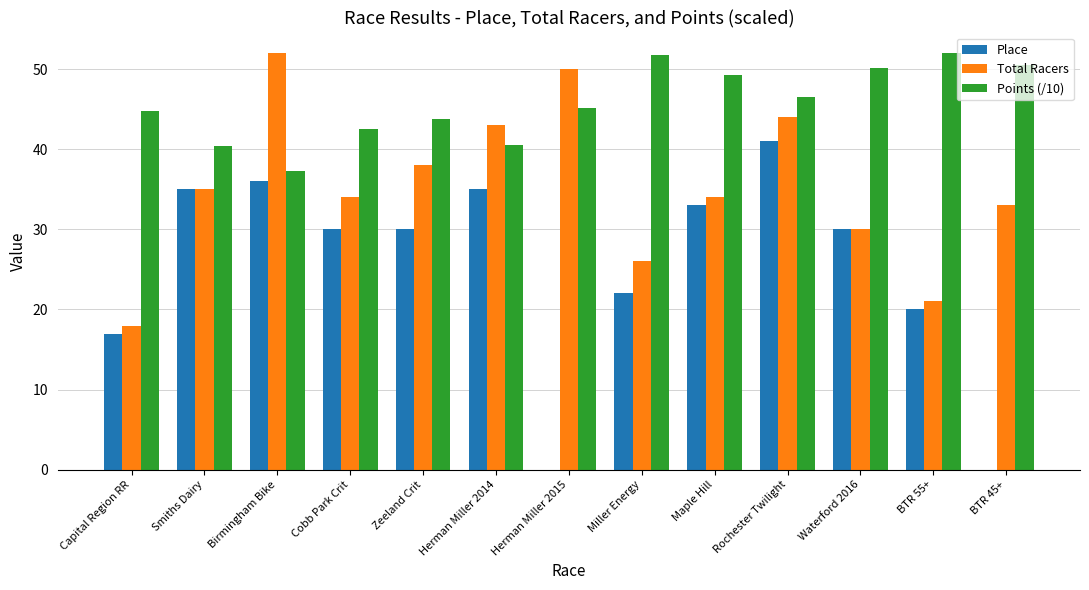

What is the sum of all Points (/10) values?

594.9